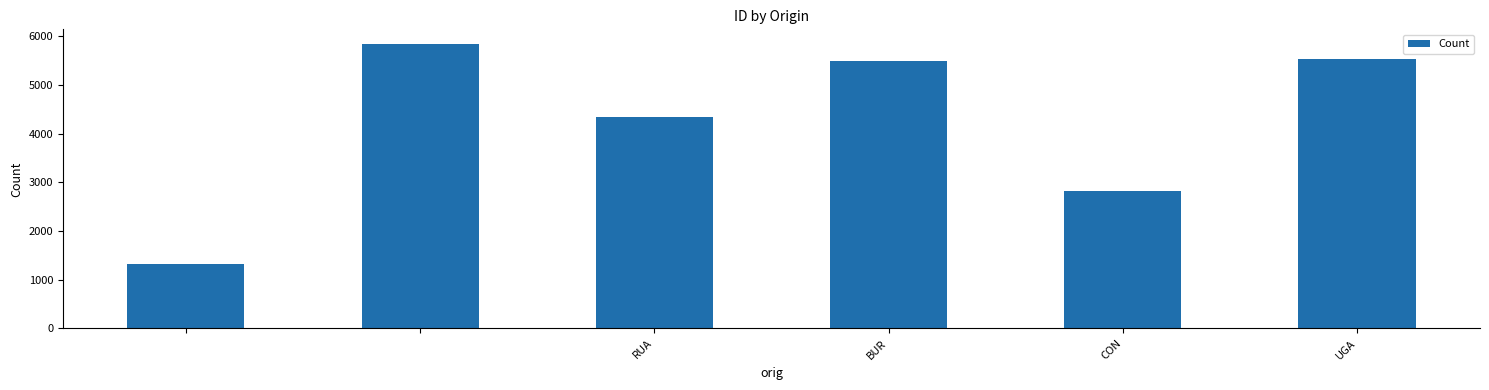

What is the value of the 4th bar from the left?

5485